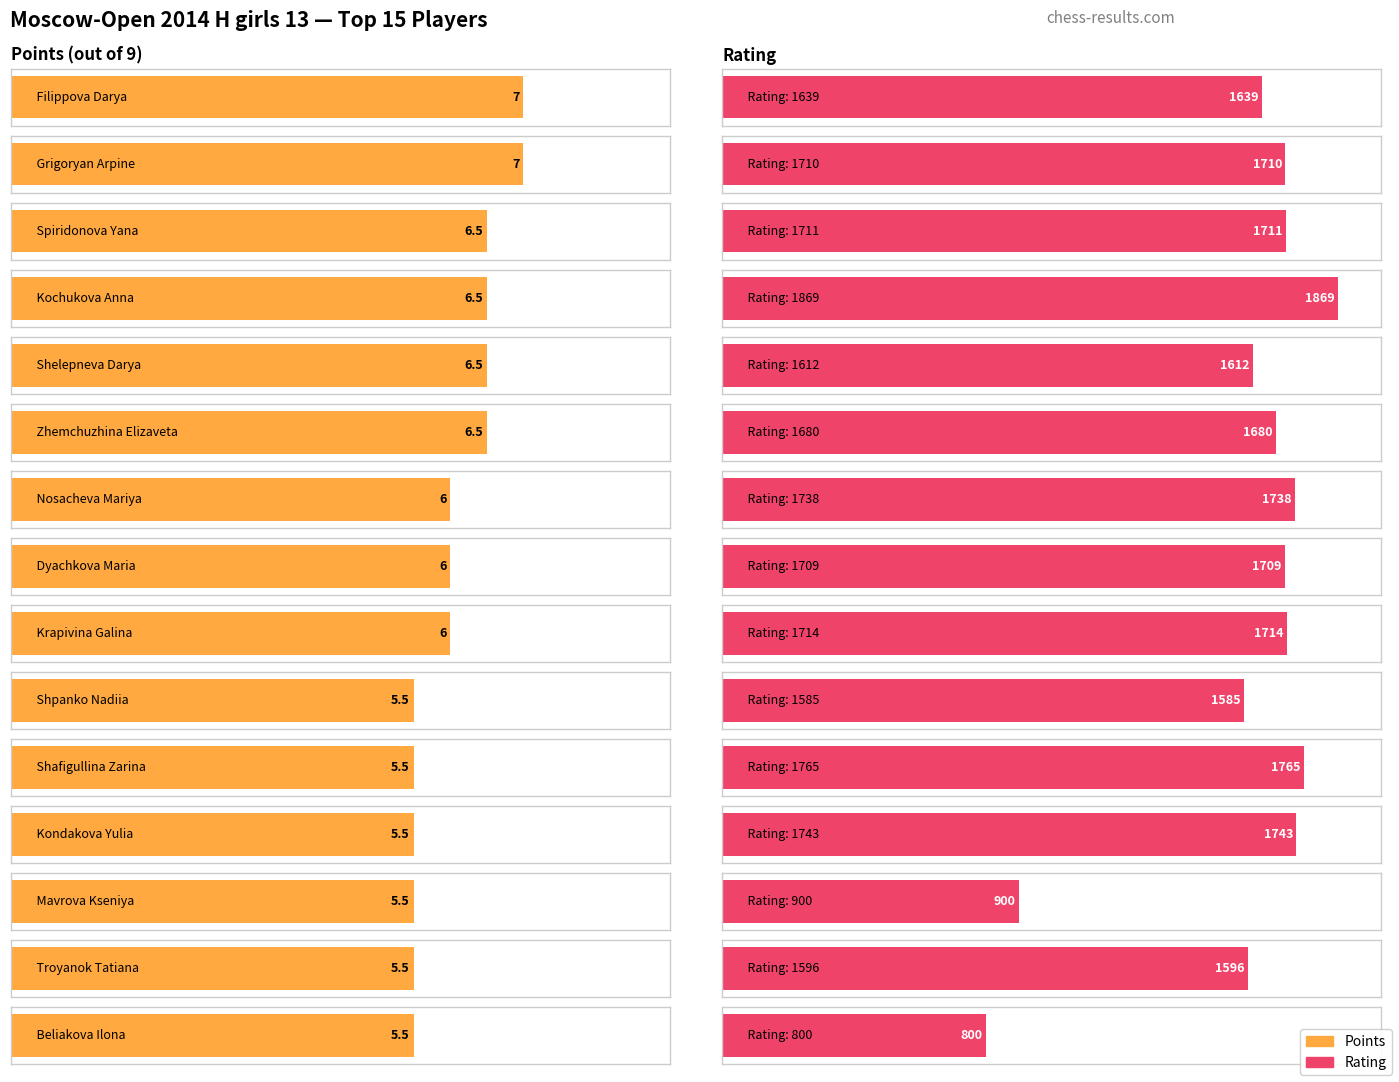

Between Kochukova Anna and Kondakova Yulia, which series saw the biggest shift?

Rating